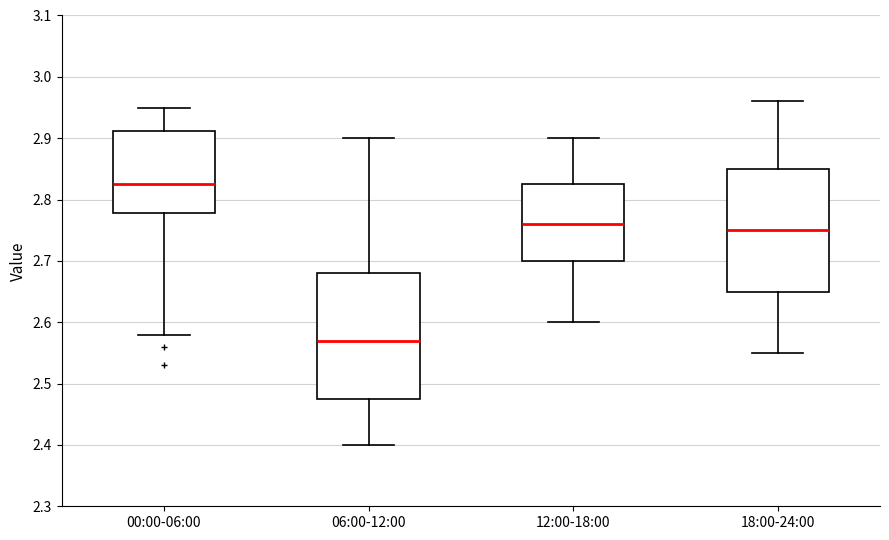

Reading left to right, read every box against the y-axis: the position of its median line, the range the box covers, and the ends of its whiskers. The values are not printed on the chart, so give them approximately, as read against the axis.

00:00-06:00: median 2.83, box 2.78 to 2.91, whiskers 2.58 to 2.95
06:00-12:00: median 2.57, box 2.48 to 2.68, whiskers 2.40 to 2.90
12:00-18:00: median 2.76, box 2.70 to 2.83, whiskers 2.60 to 2.90
18:00-24:00: median 2.75, box 2.65 to 2.85, whiskers 2.55 to 2.96